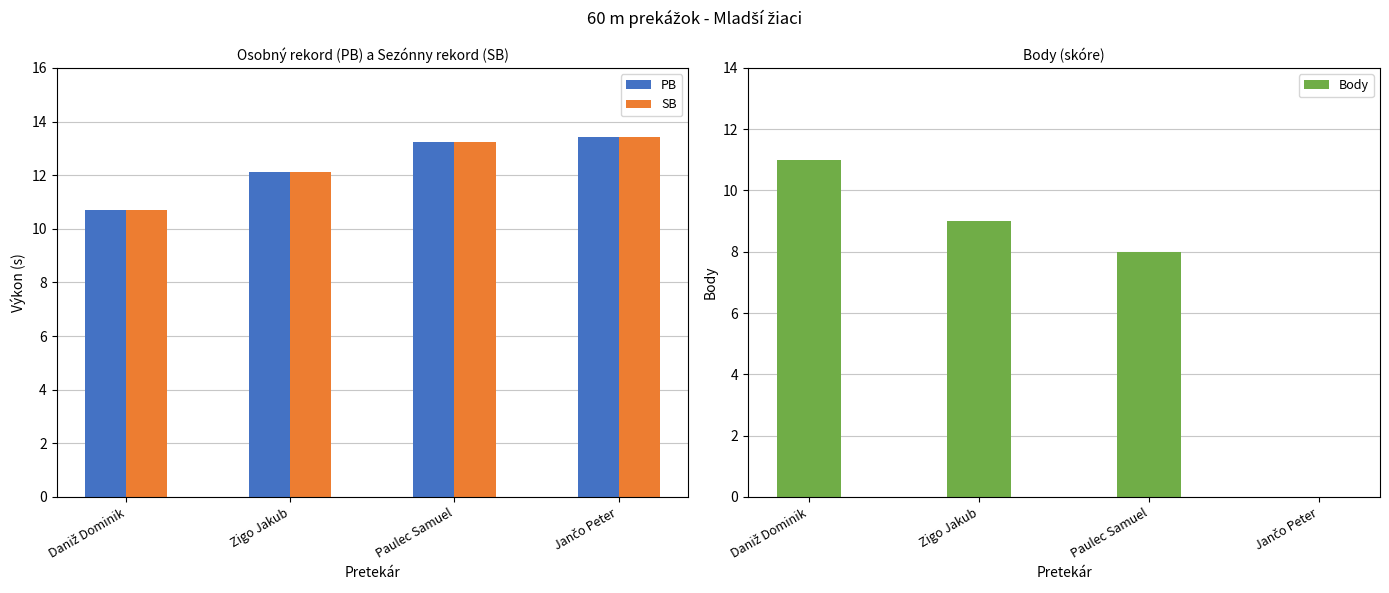

What is the spread (max minus min) of values at Paulec Samuel?

5.2